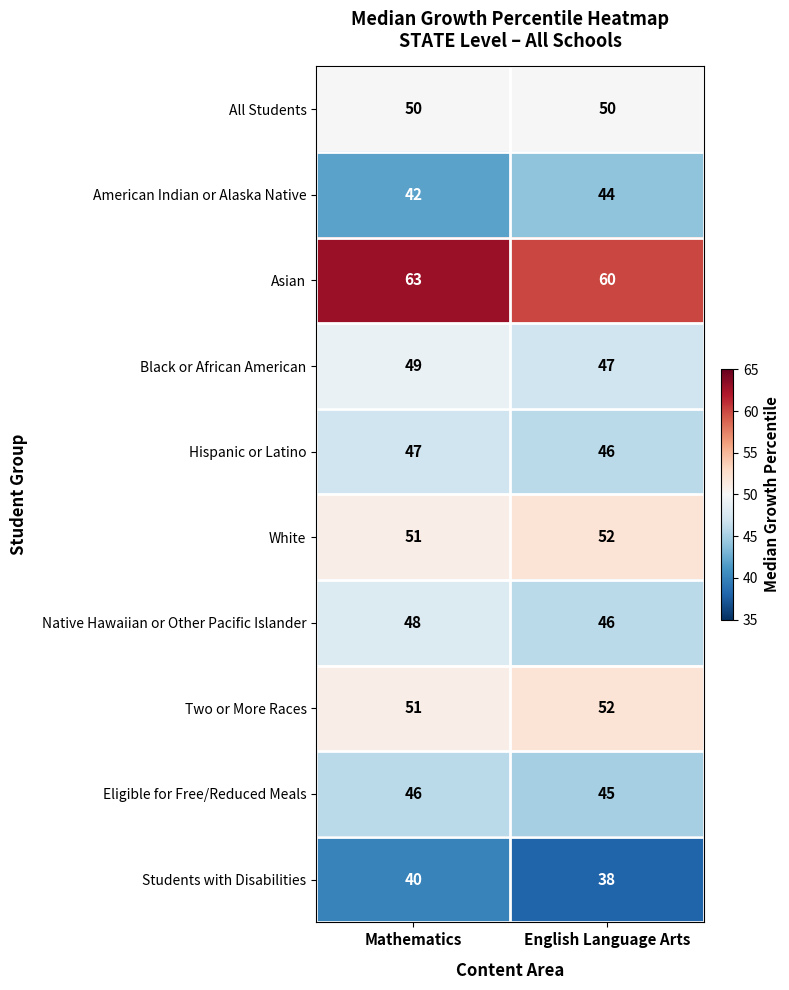

True or false: Students with Disabilities has a value of 40 at Mathematics.

True